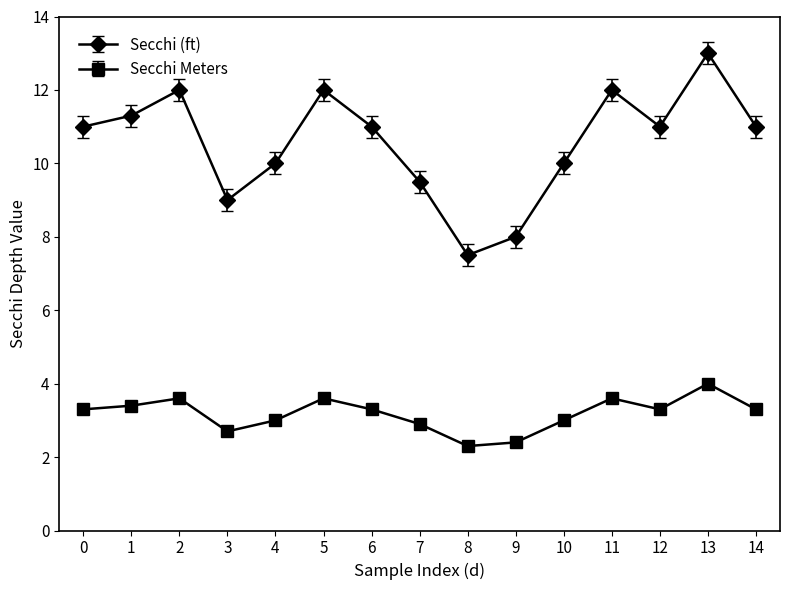

What is the highest value of the Secchi Meters series?

4.0